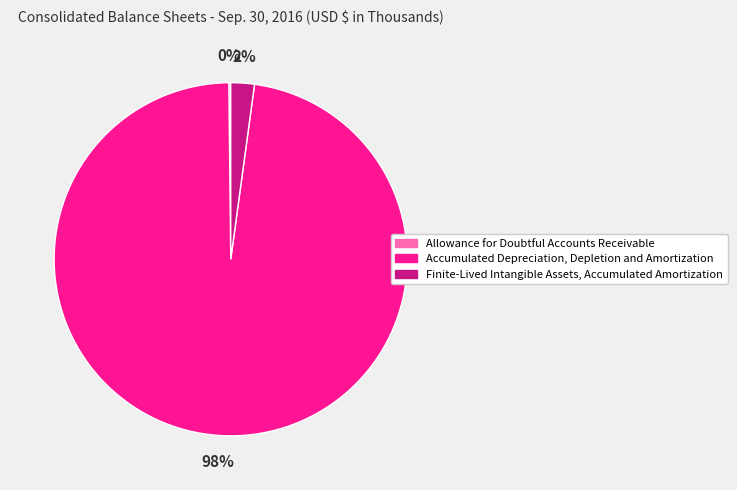

What percentage is the Accumulated Depreciation, Depletion and Amortization slice, to the nearest percent?

98%